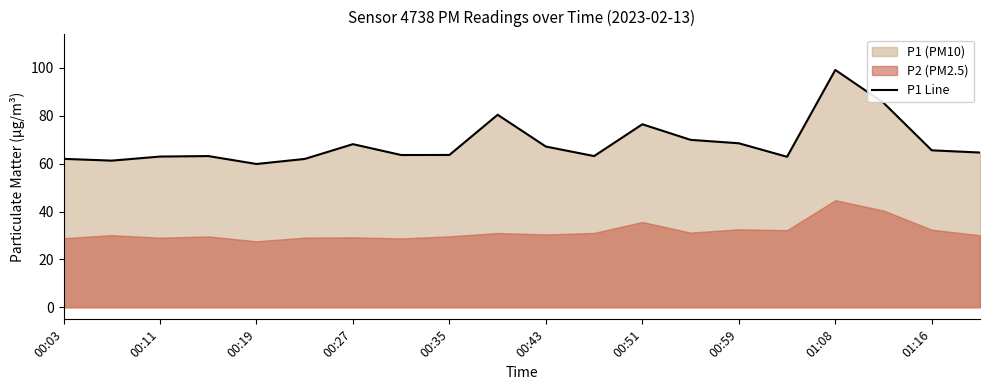

How many lines are shown in the chart?

1